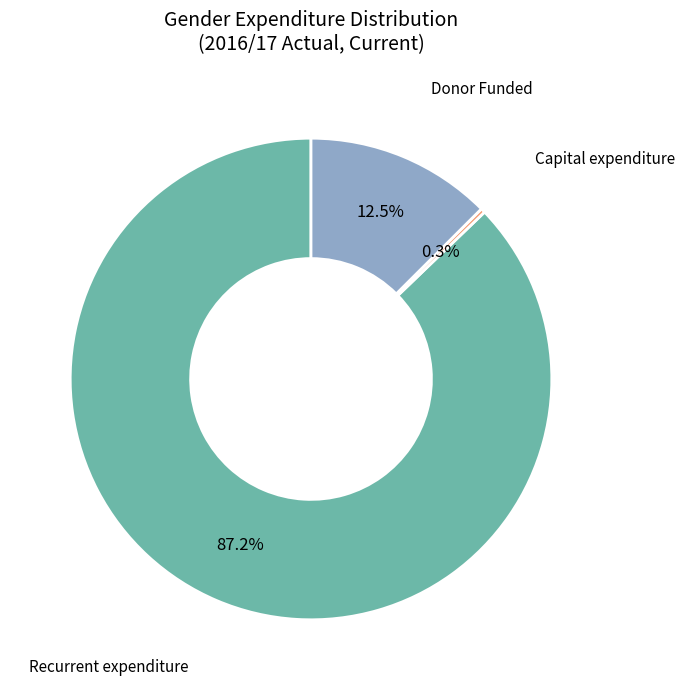

Is there any slice that represents more than half of the pie?

Yes